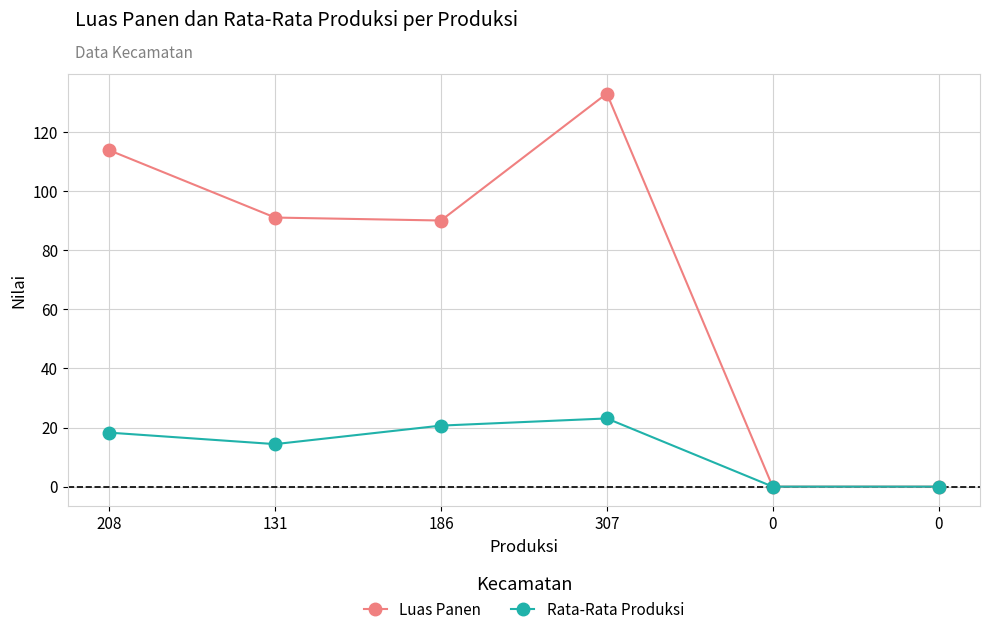

How many series are shown in this chart?

2